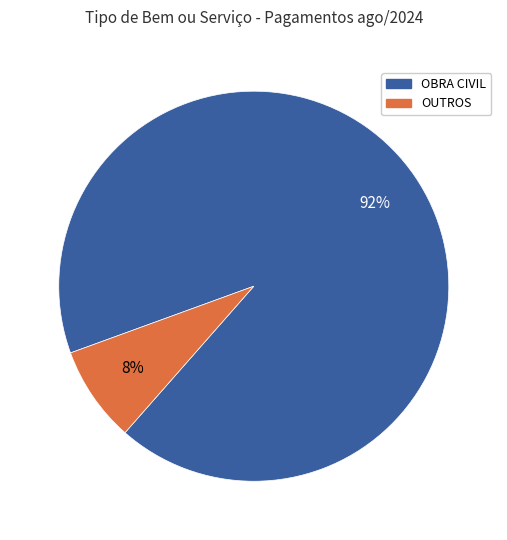

Between OBRA CIVIL and OUTROS, which is larger?

OBRA CIVIL